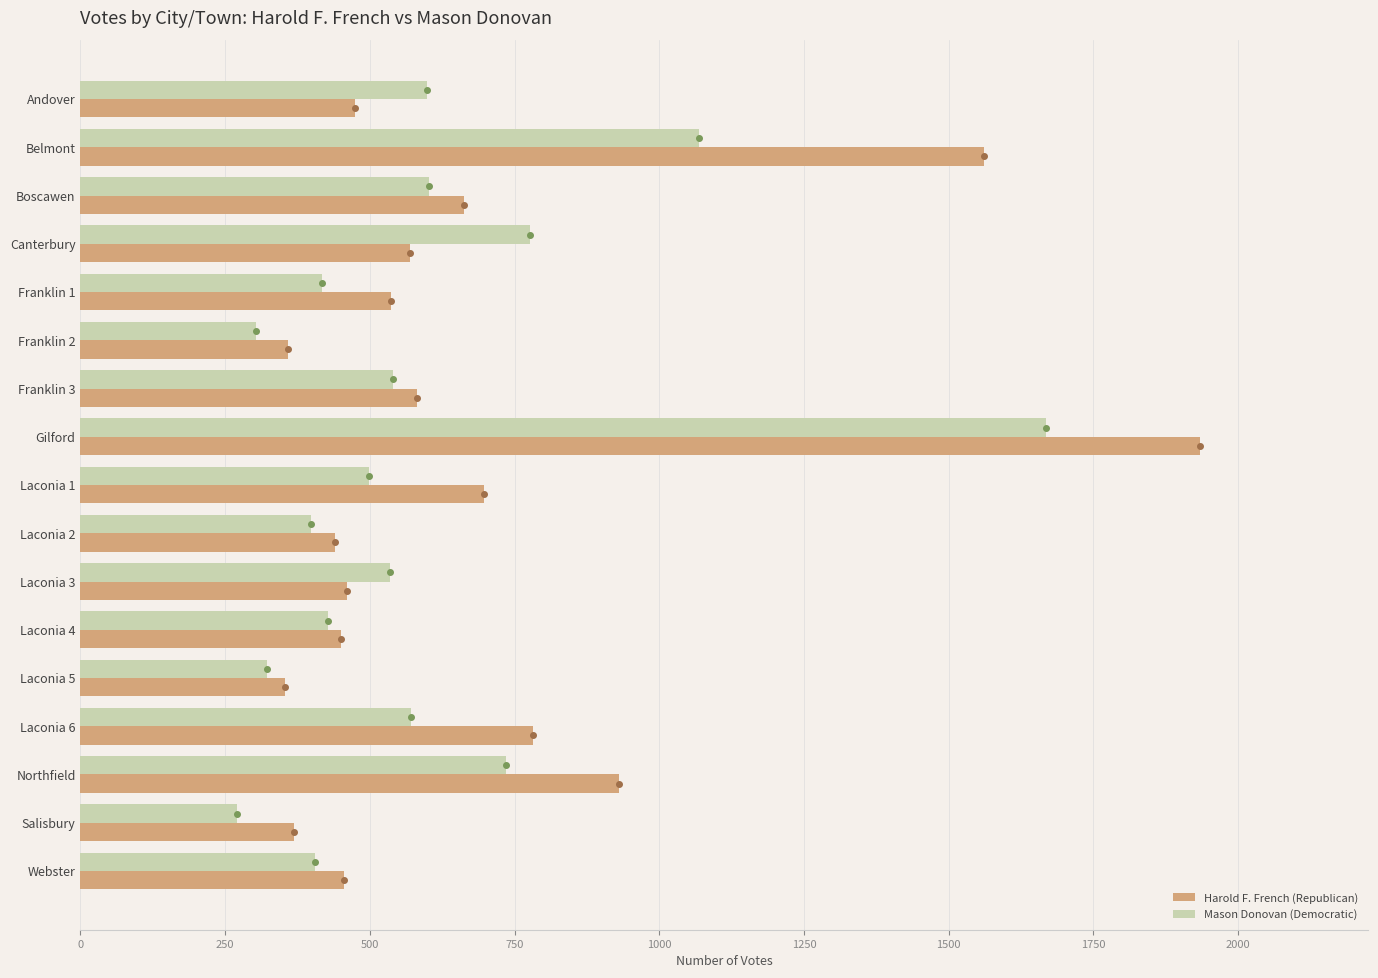

Between Boscawen and Laconia 3, which series saw the biggest shift?

Harold F. French (Republican)